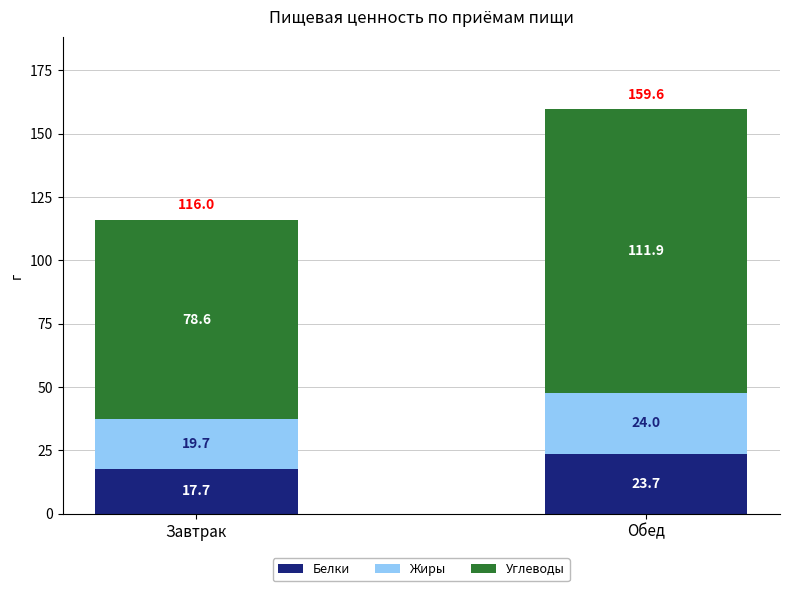

Which category has the highest value in the Белки series?

Обед